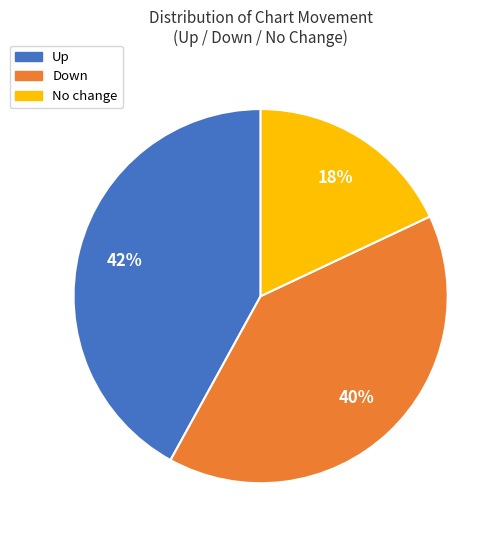

To the nearest percent, what is the average slice percentage?

33%